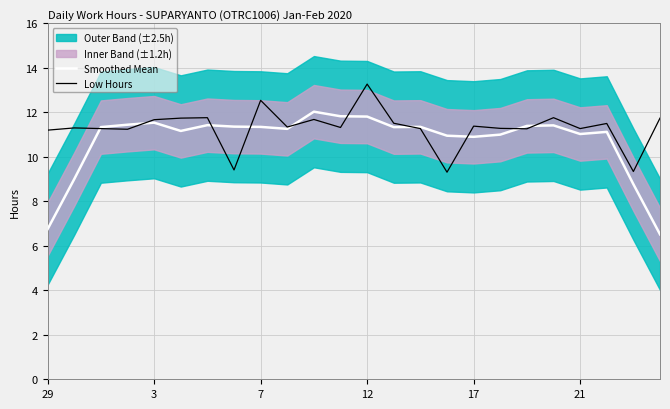

What is the maximum value for Smoothed Mean?

12.0